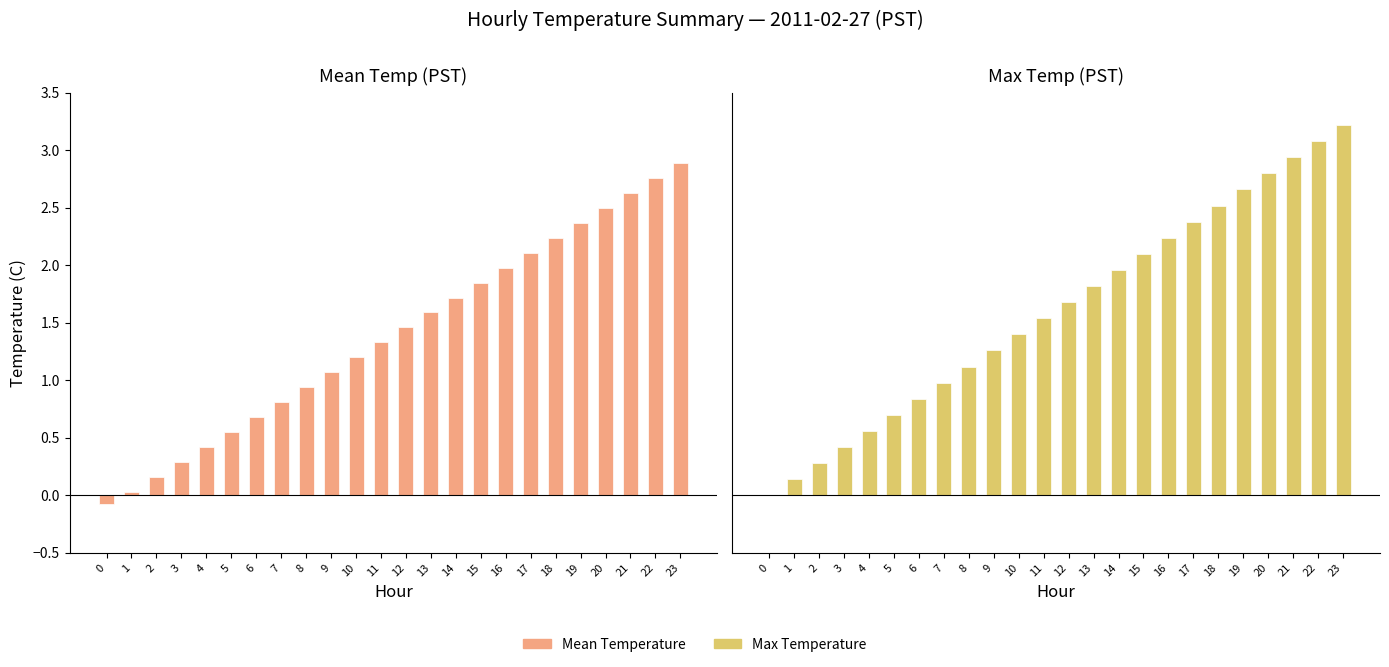

Is it true that Max Temperature equals 0.2 at 6?

False